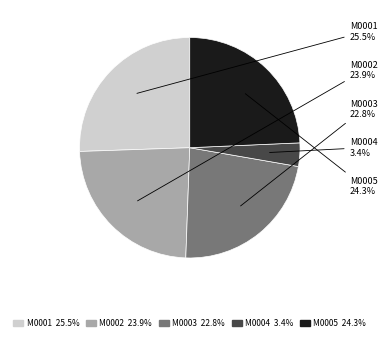

Do M0002 and M0005 together represent more than half of the pie?

No